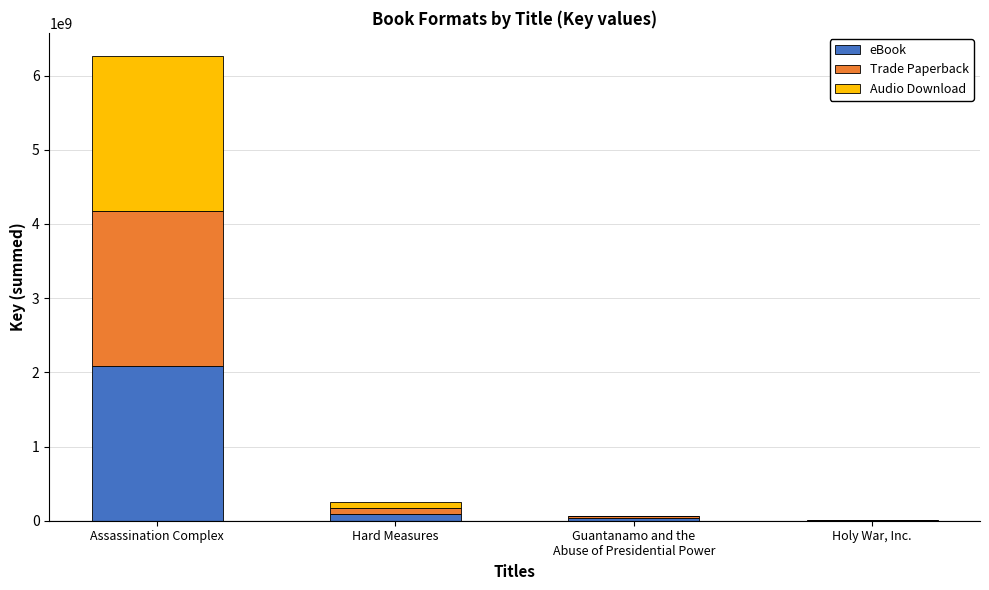

Which category has the highest value in the eBook series?

Assassination Complex